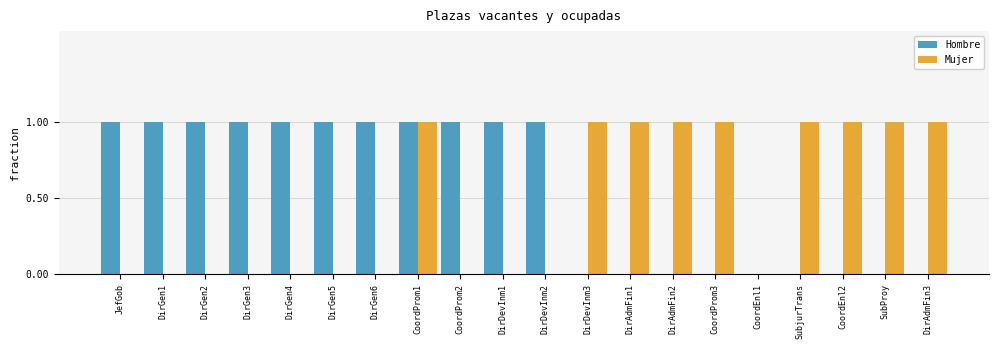

What are all the series names shown in the legend?

Hombre, Mujer